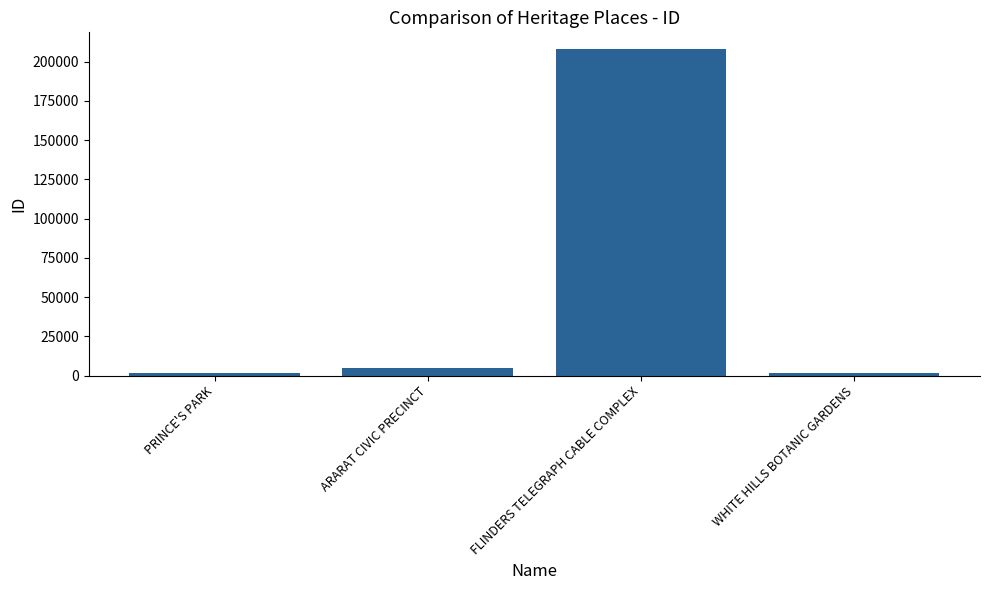

Is it true that the value at FLINDERS TELEGRAPH CABLE COMPLEX is 208208?

True